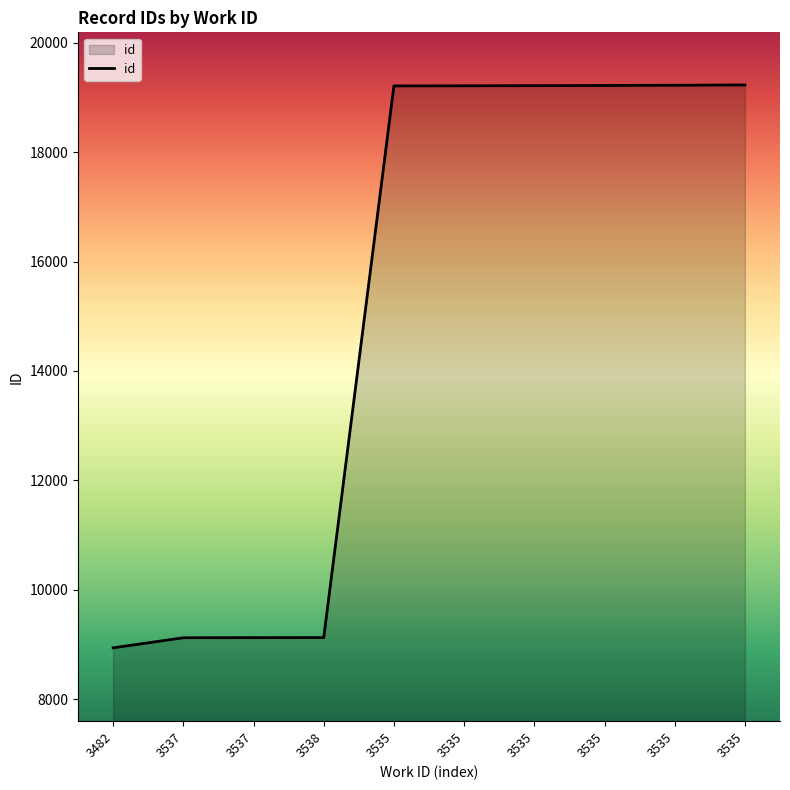

What is the sum of all values?

151620